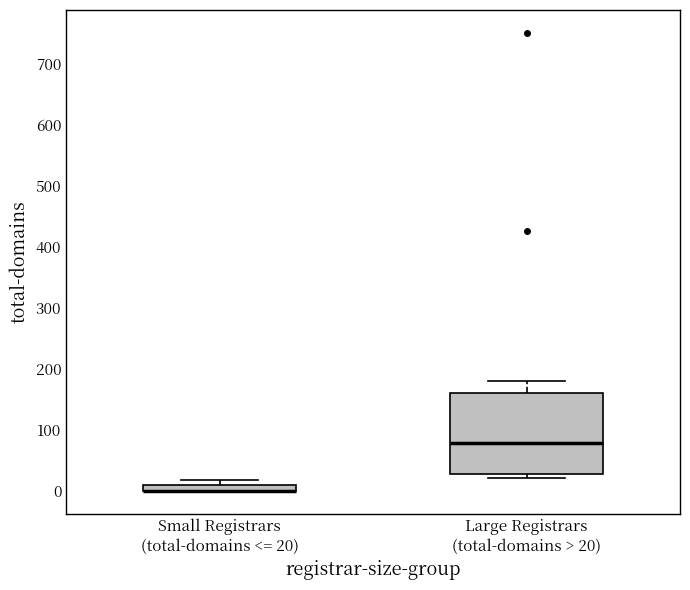

Where is the upper edge of the box for Small Registrars (total-domains <= 20) on the y-axis? The values are not printed on the chart, so give them approximately, as read against the axis.

10